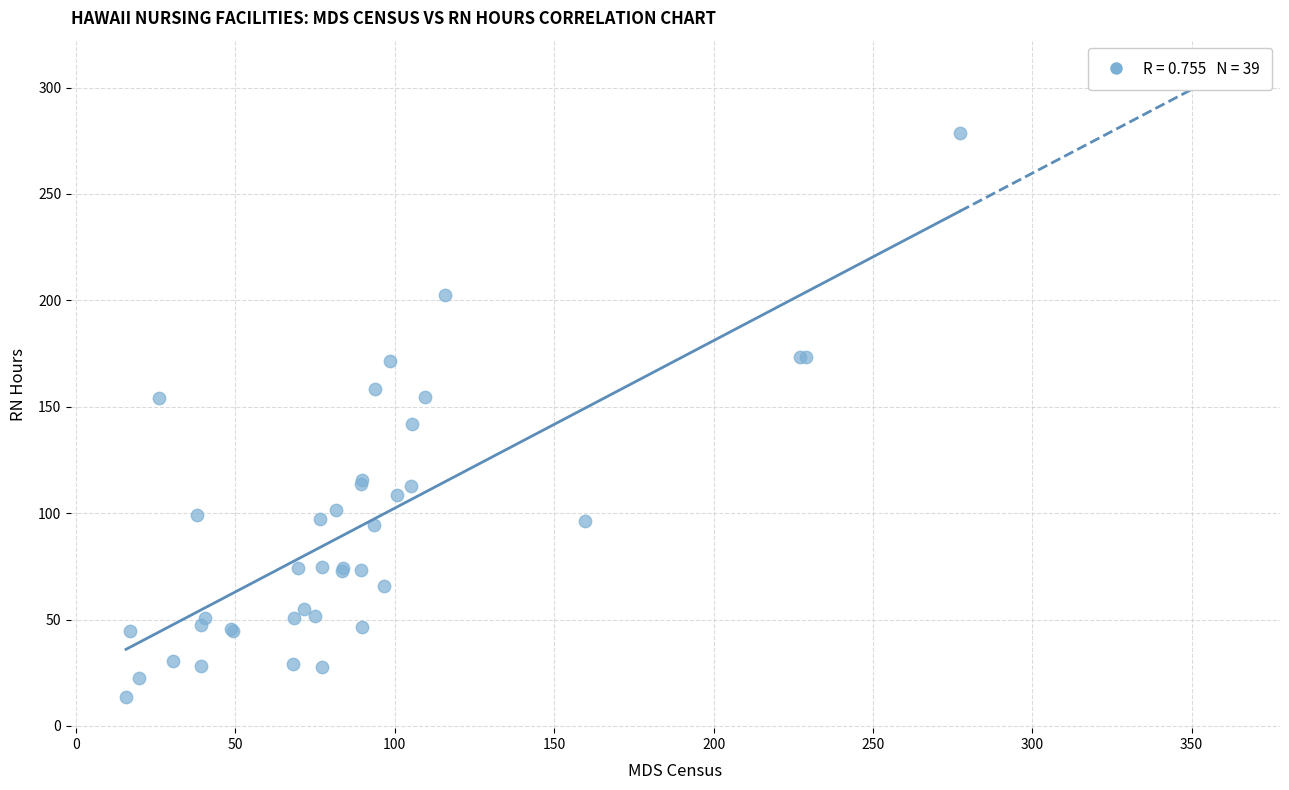

What Y value in the scatter plot is closest to 146?

142.0